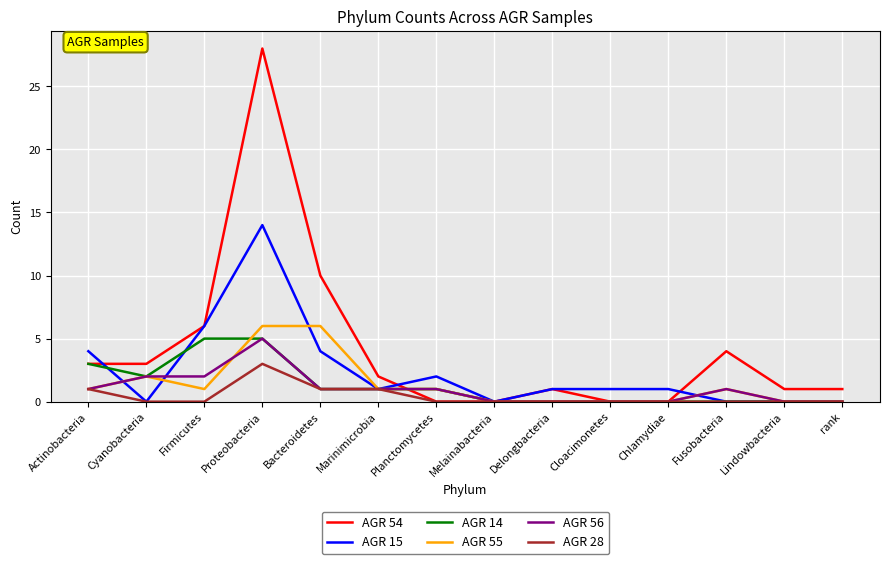

What position from the right is Firmicutes?

12